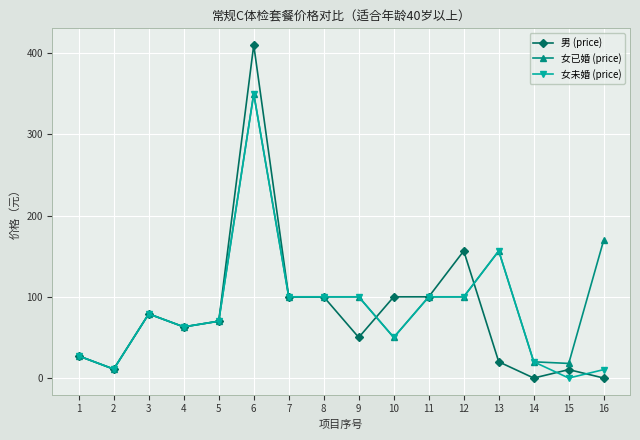

Rank the series by their average value, from lowest to highest.

男 (price), 女未婚 (price), 女已婚 (price)